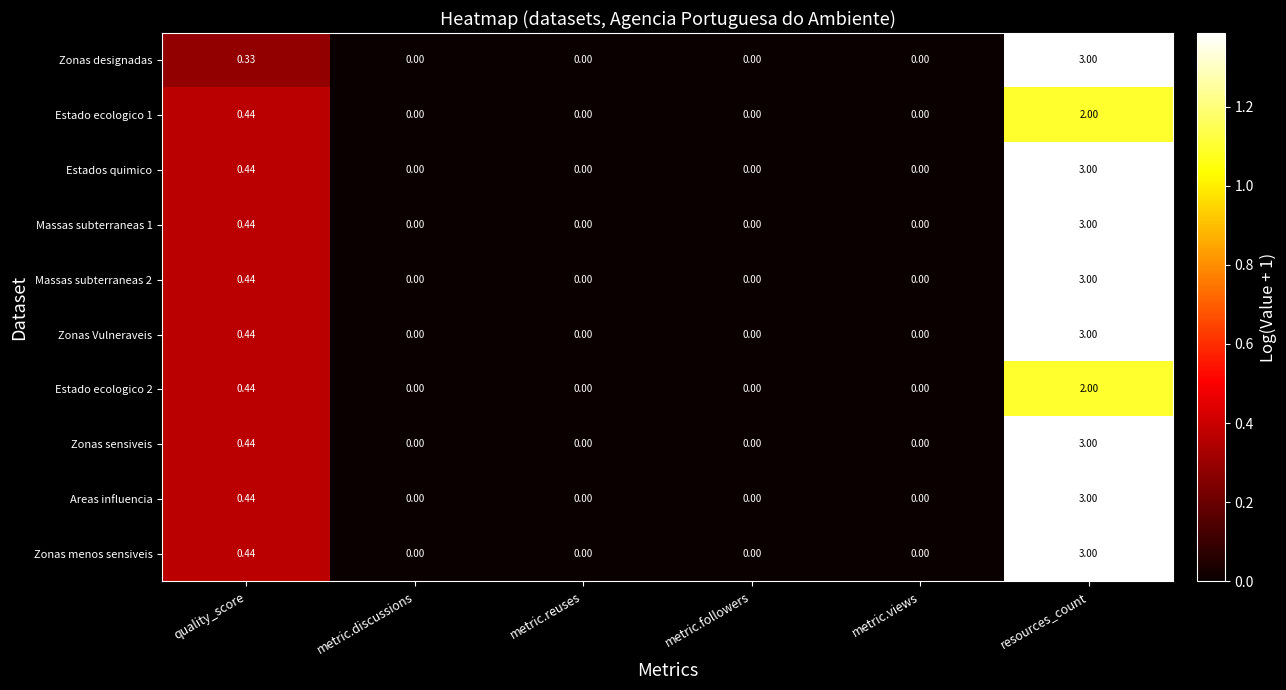

Where is Estado ecologico 2 nearest to the value 1?

quality_score